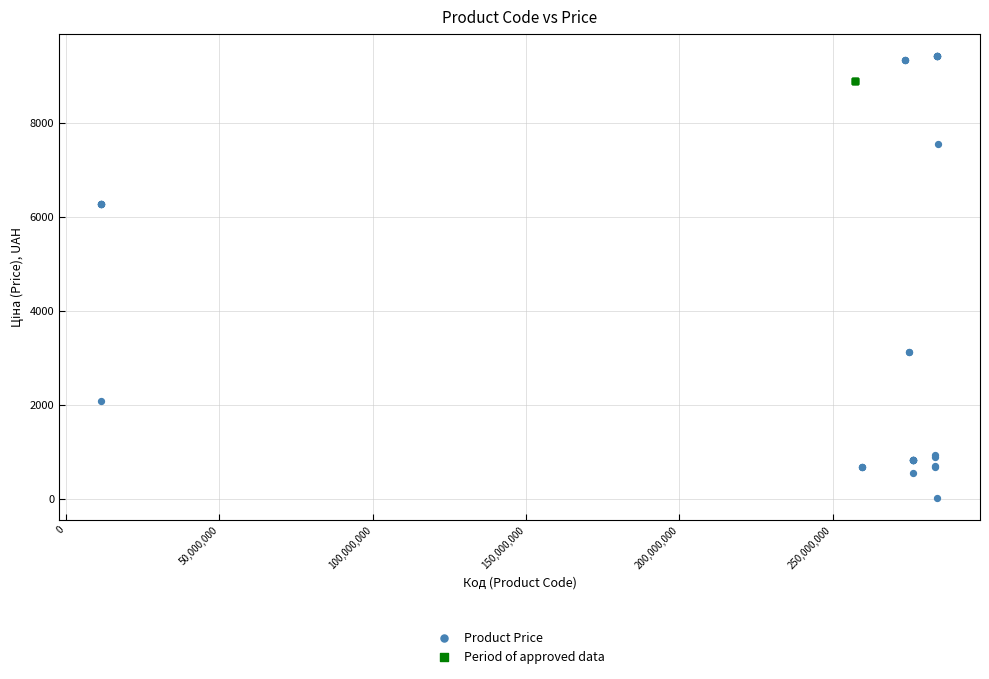

Which series reaches the minimum Y coordinate?

Product Price